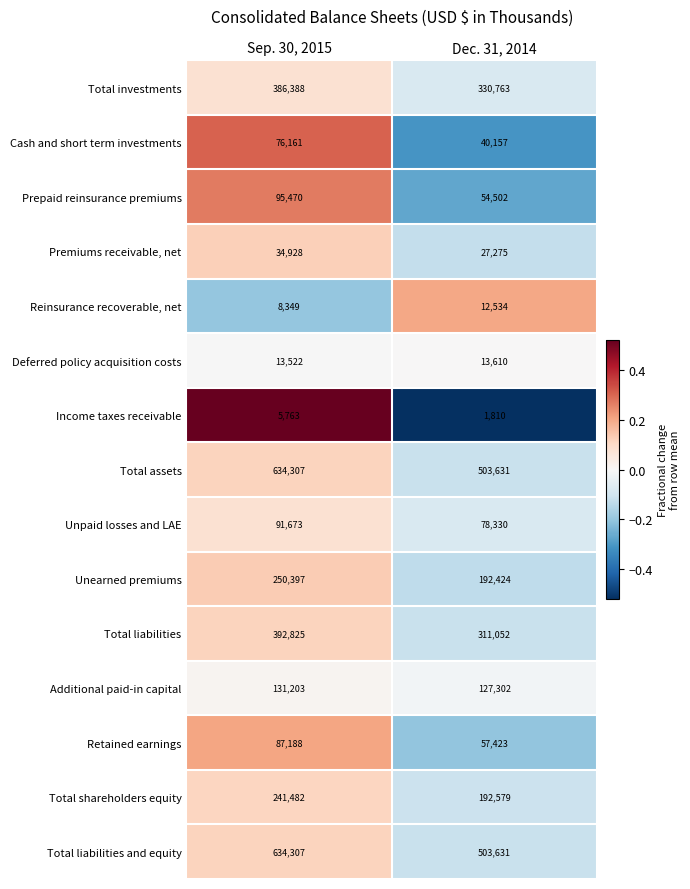

Read the Total assets value at Dec. 31, 2014, to the nearest 50.

503650